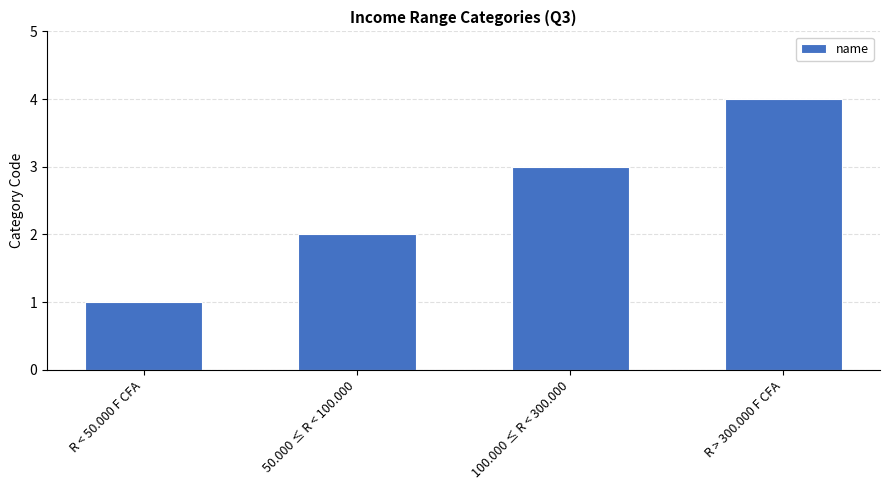

Count the number of categories in the chart.

4